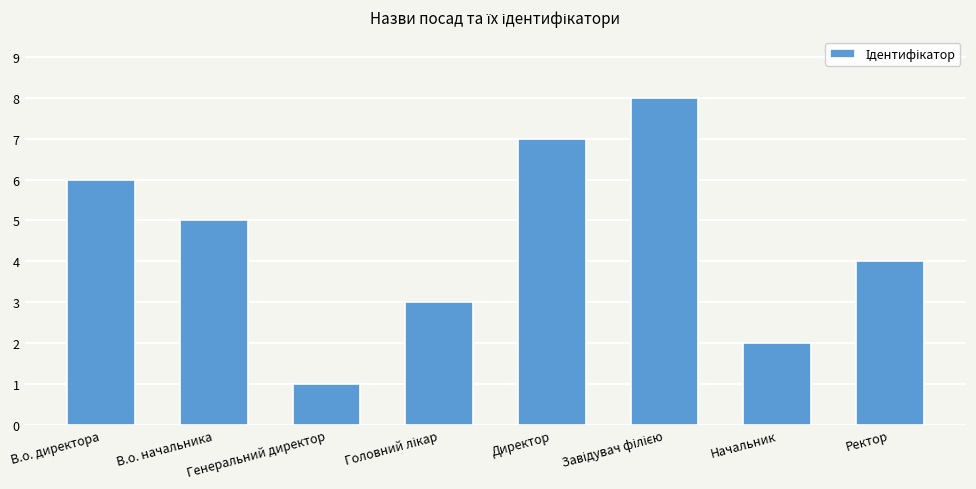

Where is the data nearest to the value 4?

Ректор